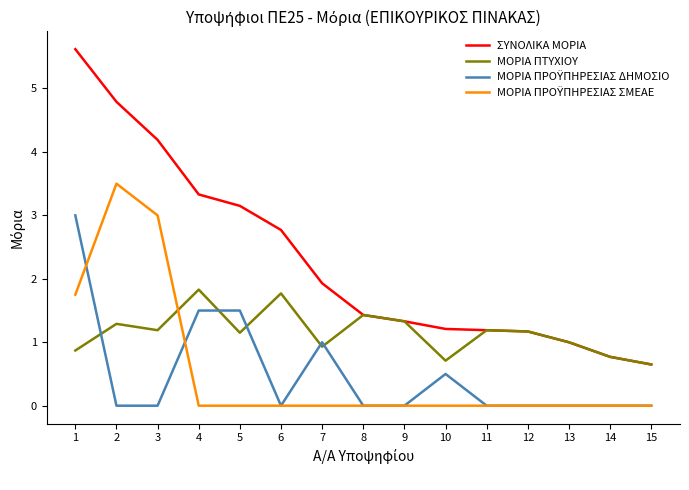

Which series has the largest total across all categories?

ΣΥΝΟΛΙΚΑ ΜΟΡΙΑ